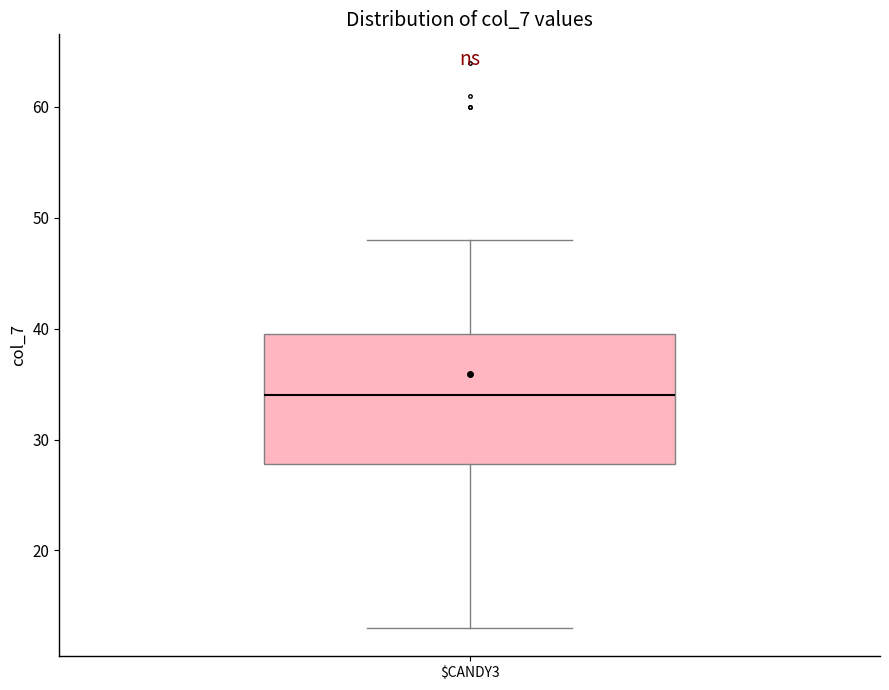

Where does the median line of the box for $CANDY3 sit on the y-axis? The values are not printed on the chart, so give them approximately, as read against the axis.

34